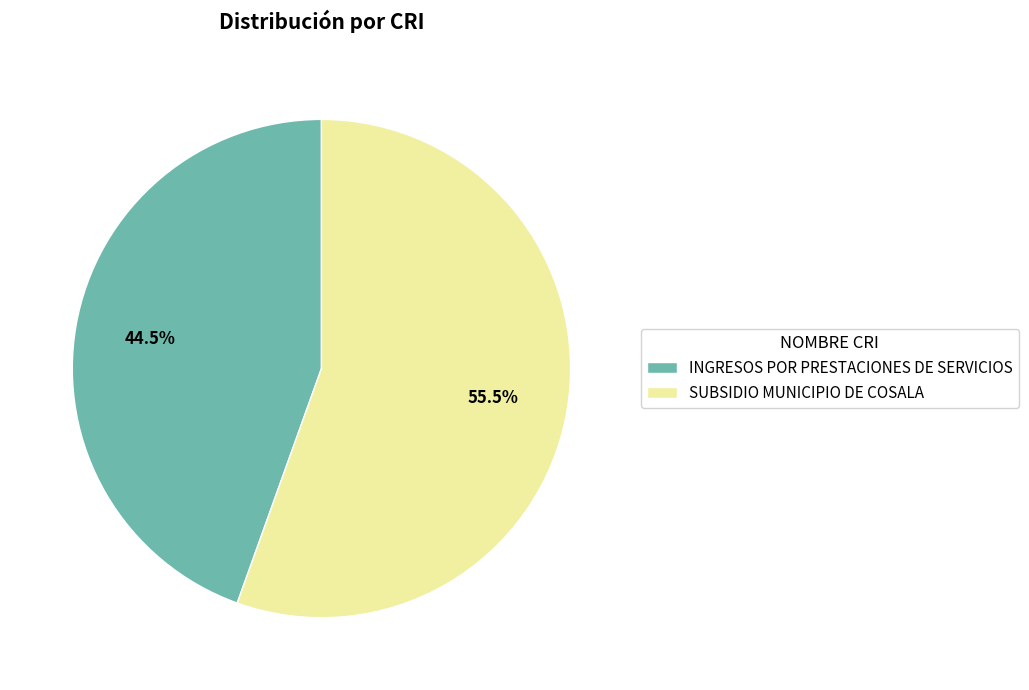

Between INGRESOS POR PRESTACIONES DE SERVICIOS and SUBSIDIO MUNICIPIO DE COSALA, which is larger?

SUBSIDIO MUNICIPIO DE COSALA